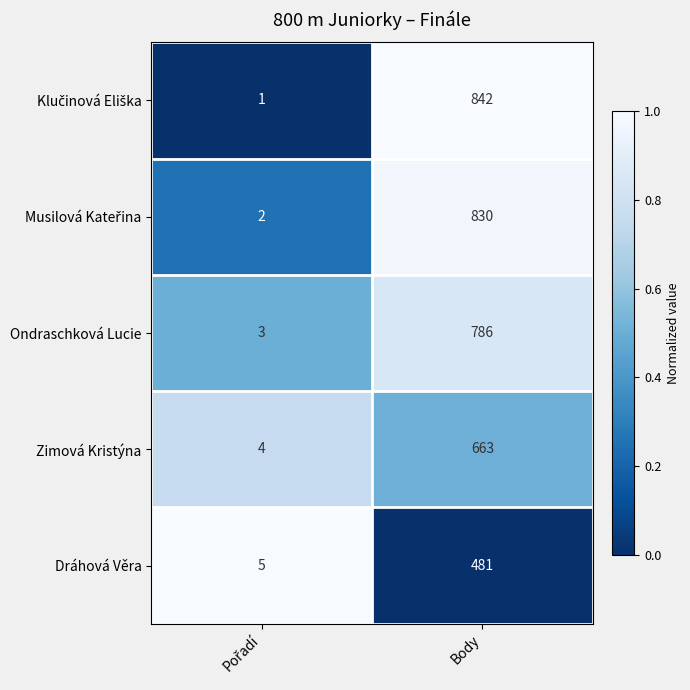

At which category is the sum across all series the highest?

Body